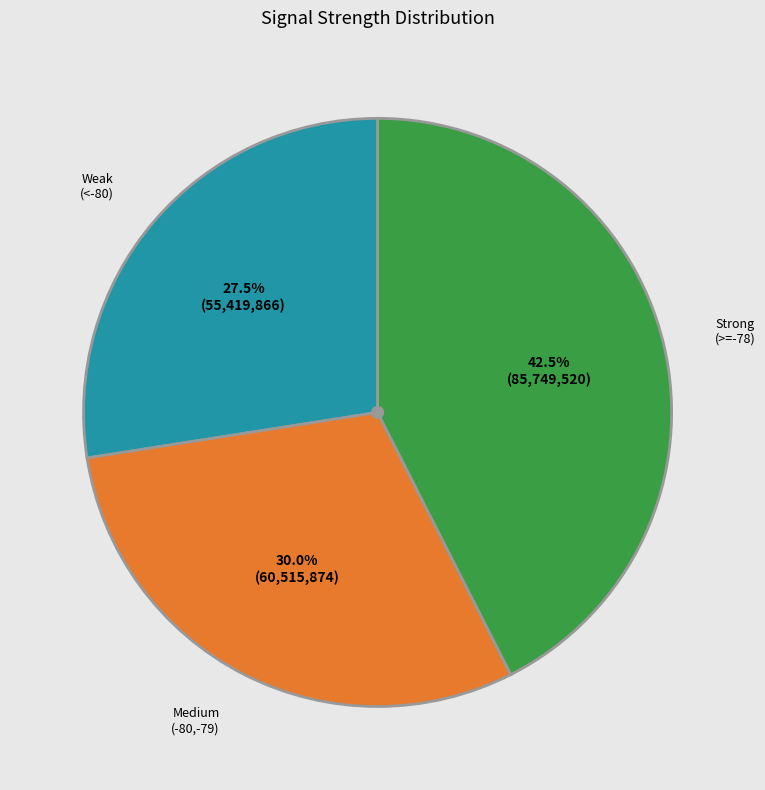

Does any single category account for the majority?

No